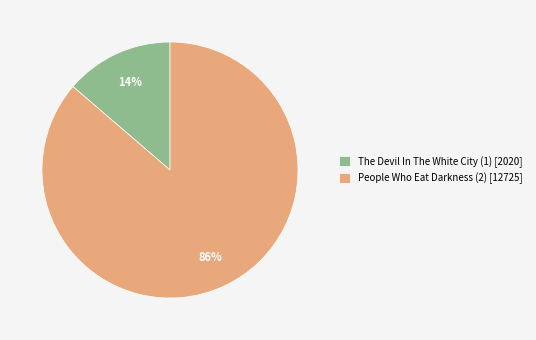

To the nearest percent, what is the average slice percentage?

50%